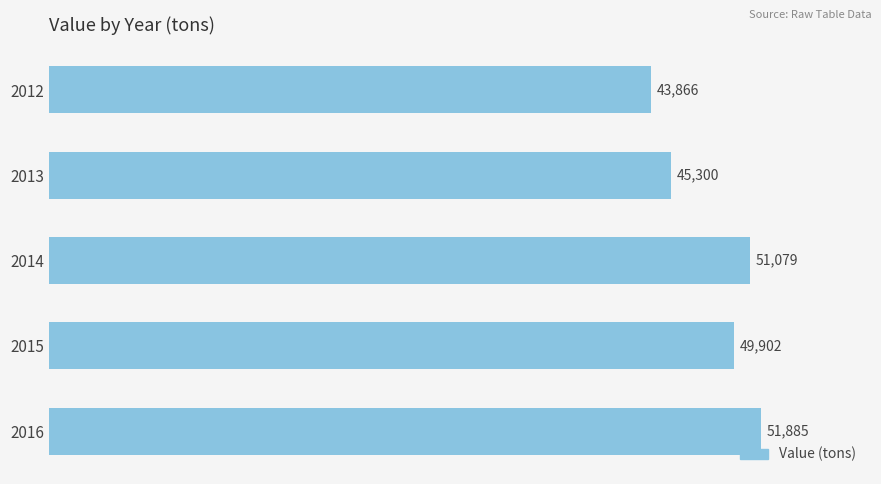

How many distinct data groups are displayed?

1